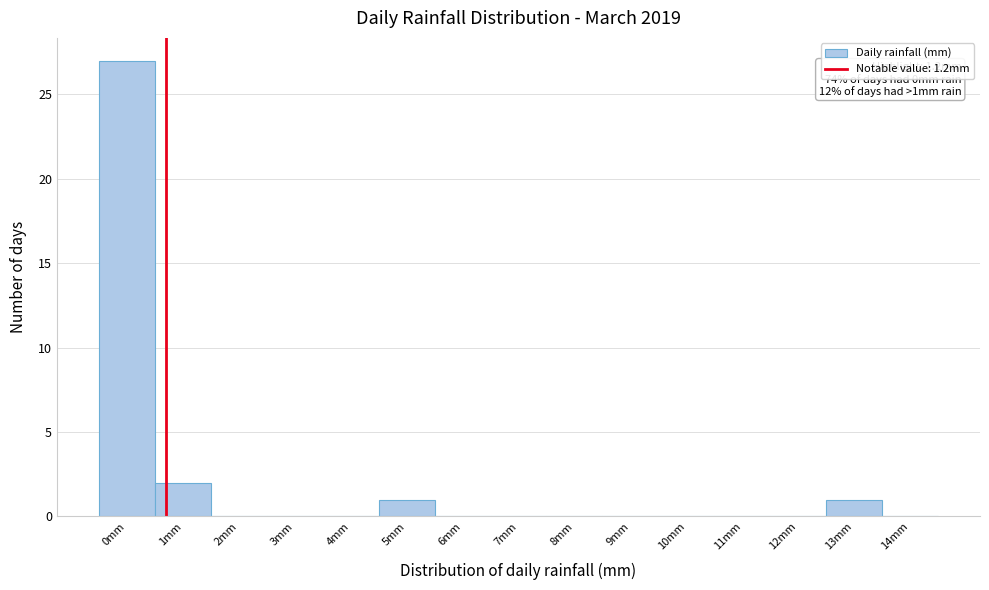

Reading left to right, list all the values displayed in this chart.

0mm=27	1mm=2	2mm=0	3mm=0	4mm=0	5mm=1	6mm=0	7mm=0	8mm=0	9mm=0	10mm=0	11mm=0	12mm=0	13mm=1	14mm=0